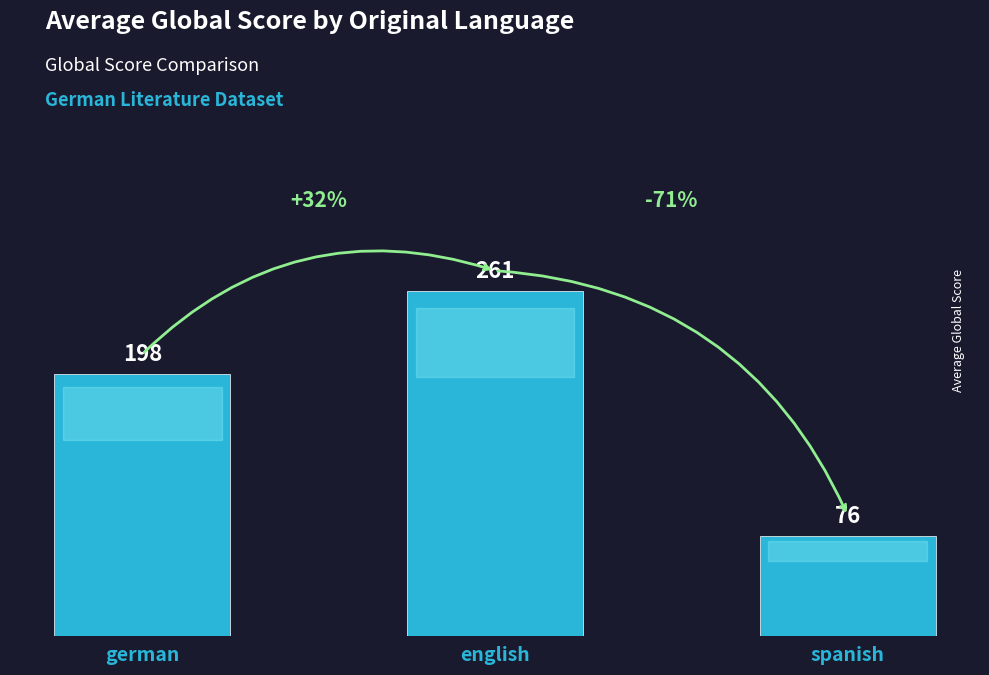

What is the minimum value shown in the chart?

76